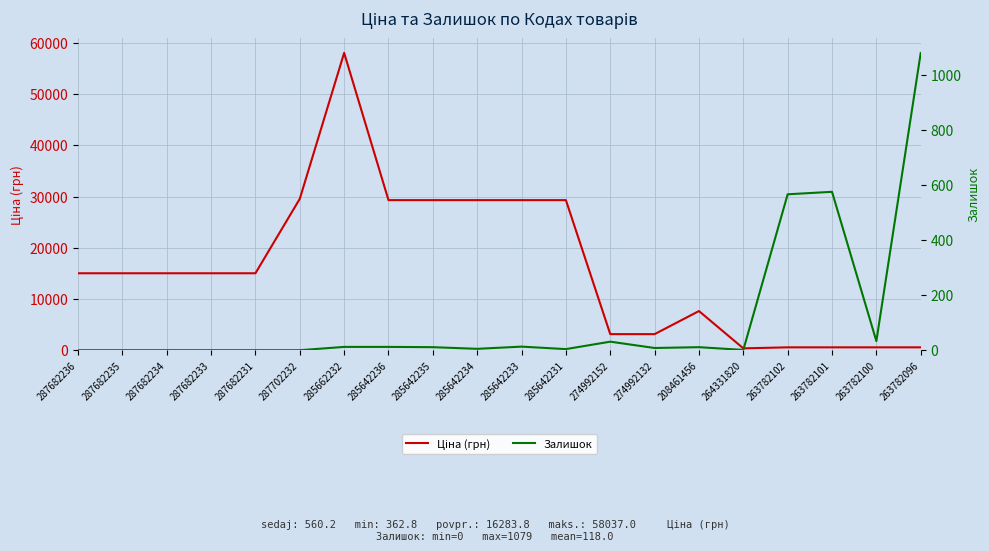

How many positive values does the Залишок series have?

14